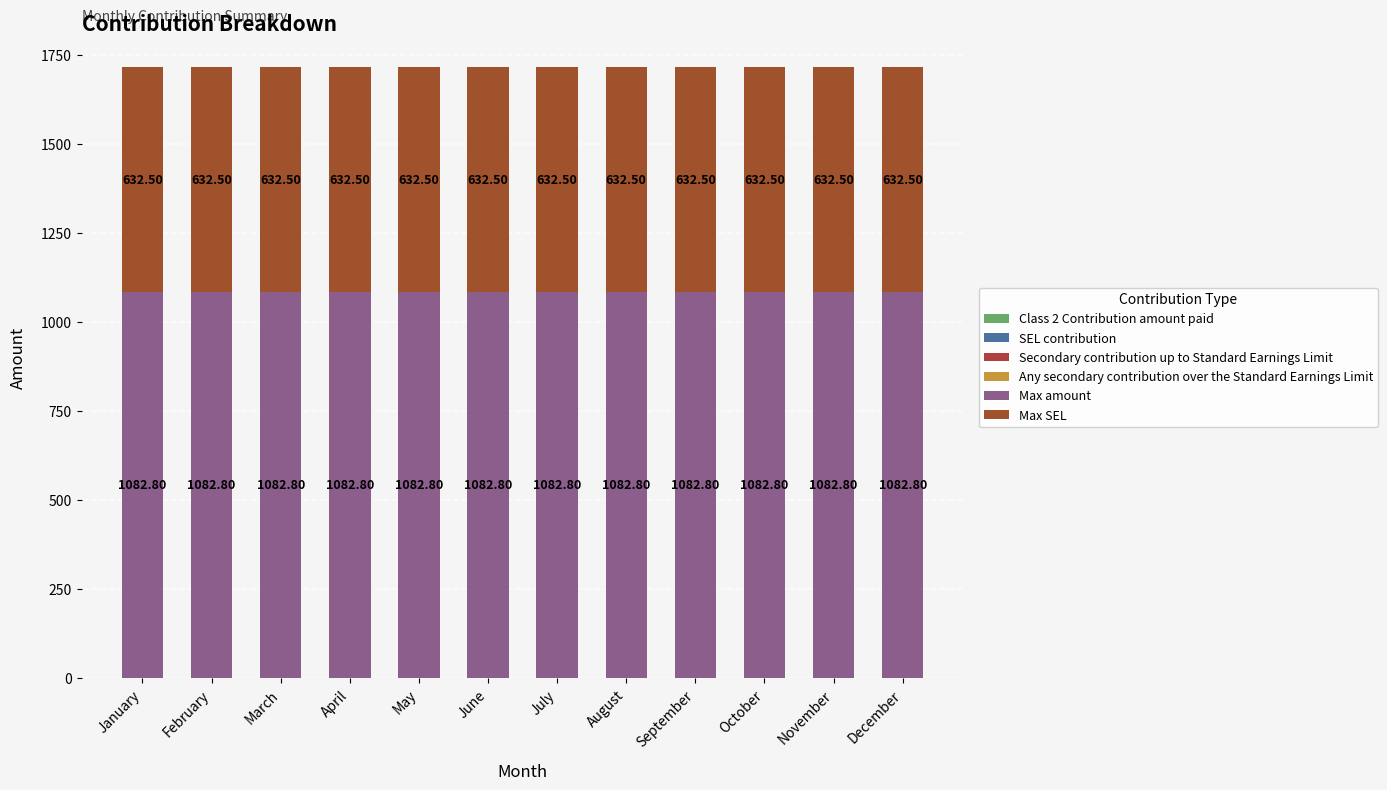

How many series are shown in this chart?

2